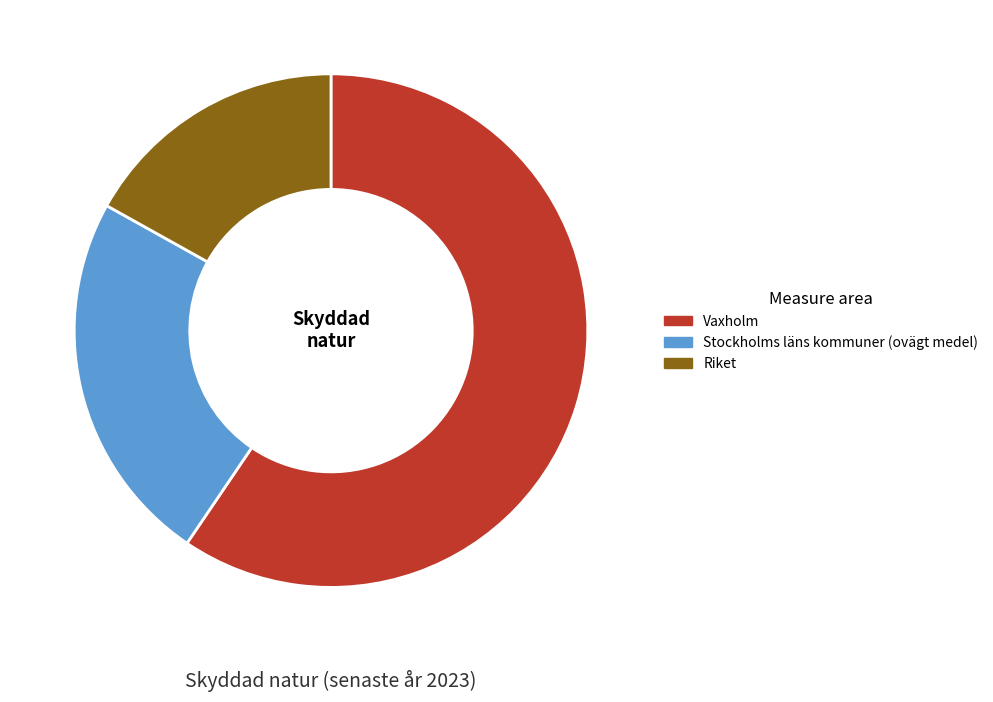

Which slice represents more than half of the pie?

Vaxholm